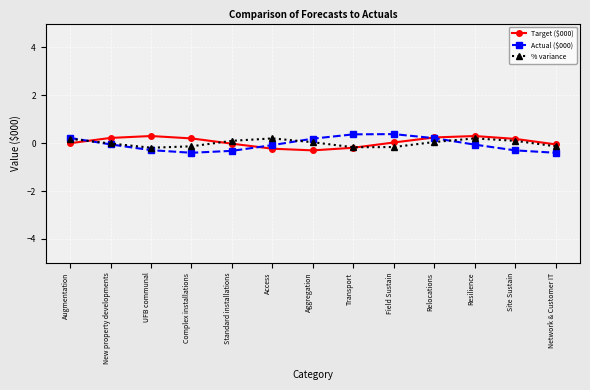

What is the difference between the % variance values at UFB communal and Standard installations?

0.3